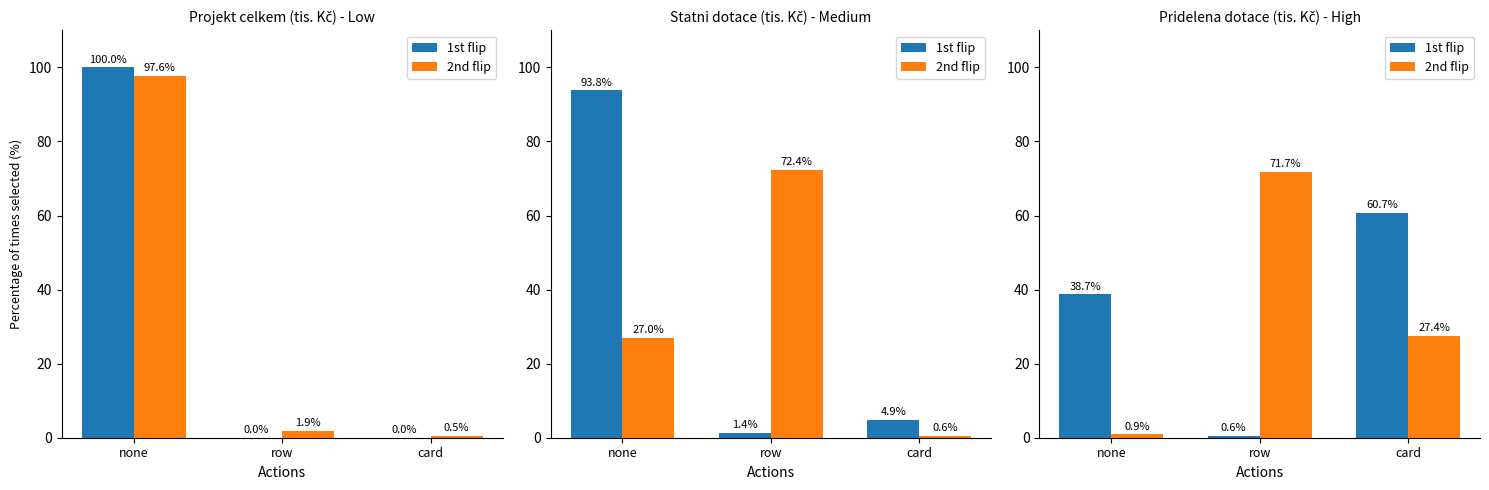

What is the difference between the maximum and minimum values in the 1st flip series?

60.1